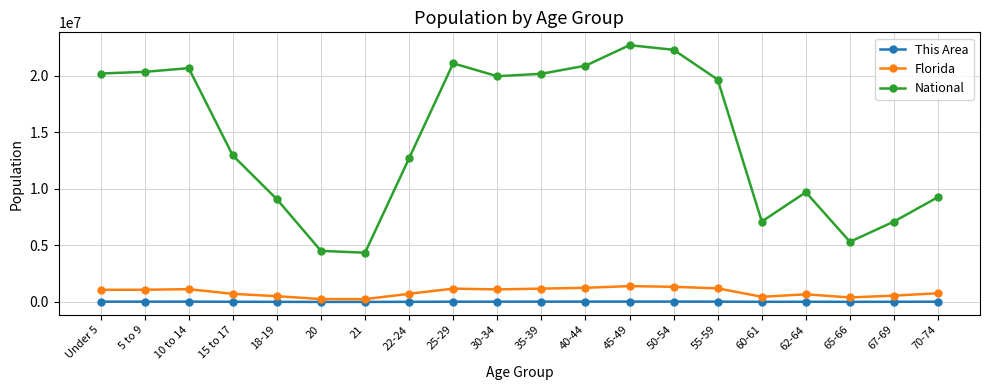

What is the difference between the This Area values at 18-19 and Under 5?

15251